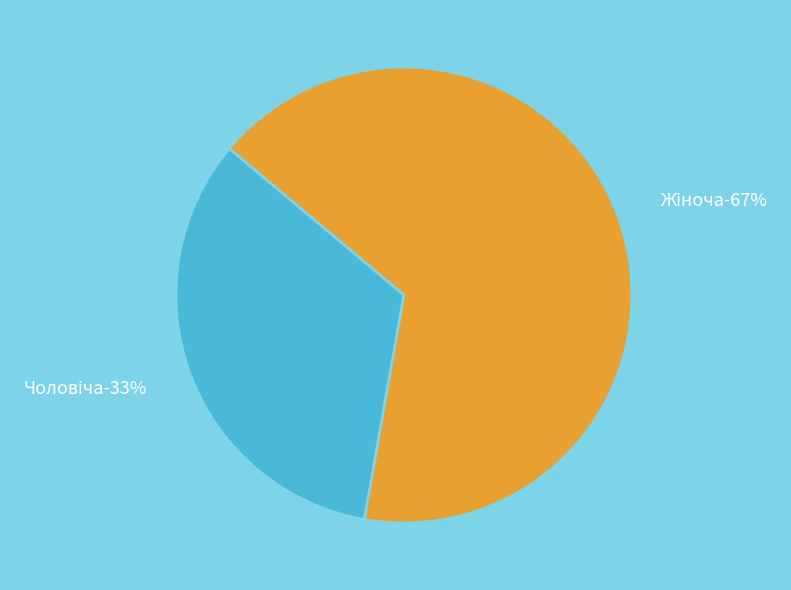

What is the majority slice?

Жіноча